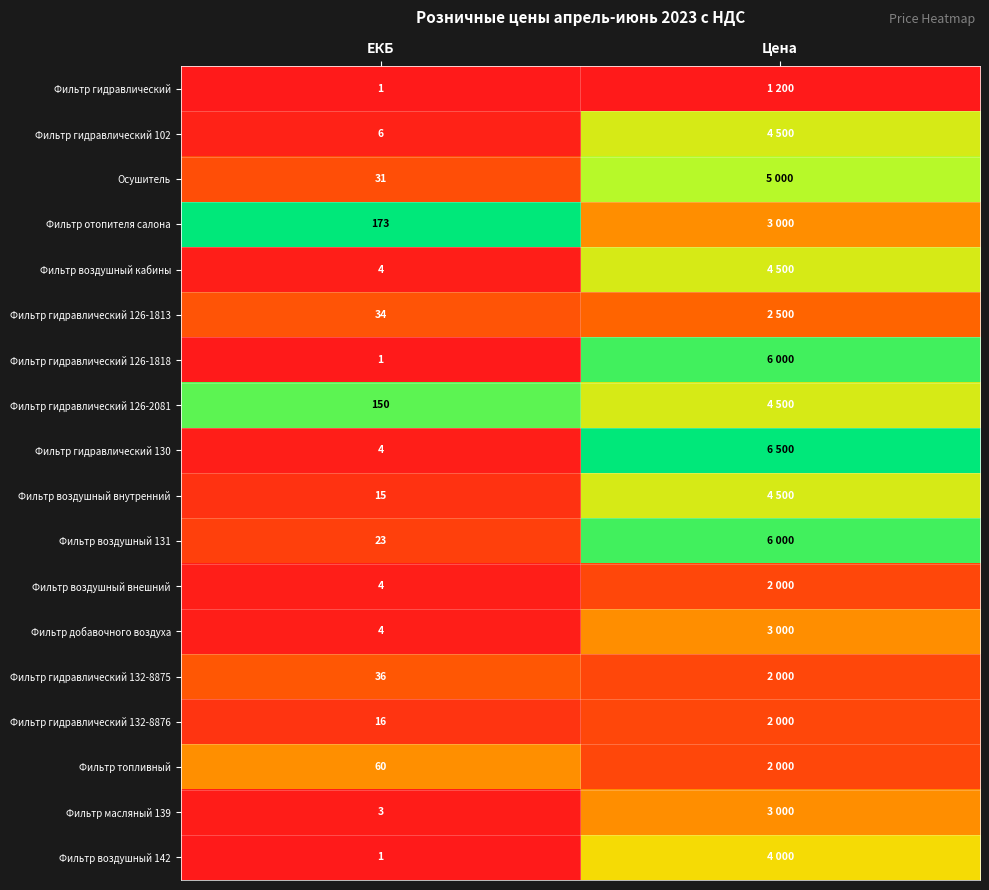

List the series in order of their peak value, lowest first.

Фильтр гидравлический, Фильтр воздушный внешний, Фильтр гидравлический 132-8876, Фильтр гидравлический 132-8875, Фильтр гидравлический 126-1813, Фильтр добавочного воздуха, Фильтр масляный 139, Фильтр топливный, Фильтр воздушный 142, Фильтр гидравлический 102, Фильтр воздушный кабины, Фильтр воздушный внутренний, Осушитель, Фильтр гидравлический 126-2081, Фильтр гидравлический 126-1818, Фильтр воздушный 131, Фильтр отопителя салона, Фильтр гидравлический 130